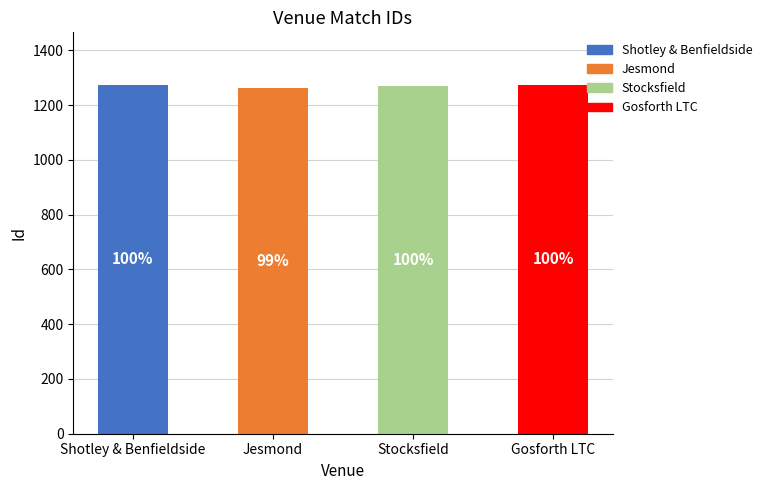

True or false: the data shows 1778 at Shotley & Benfieldside.

False